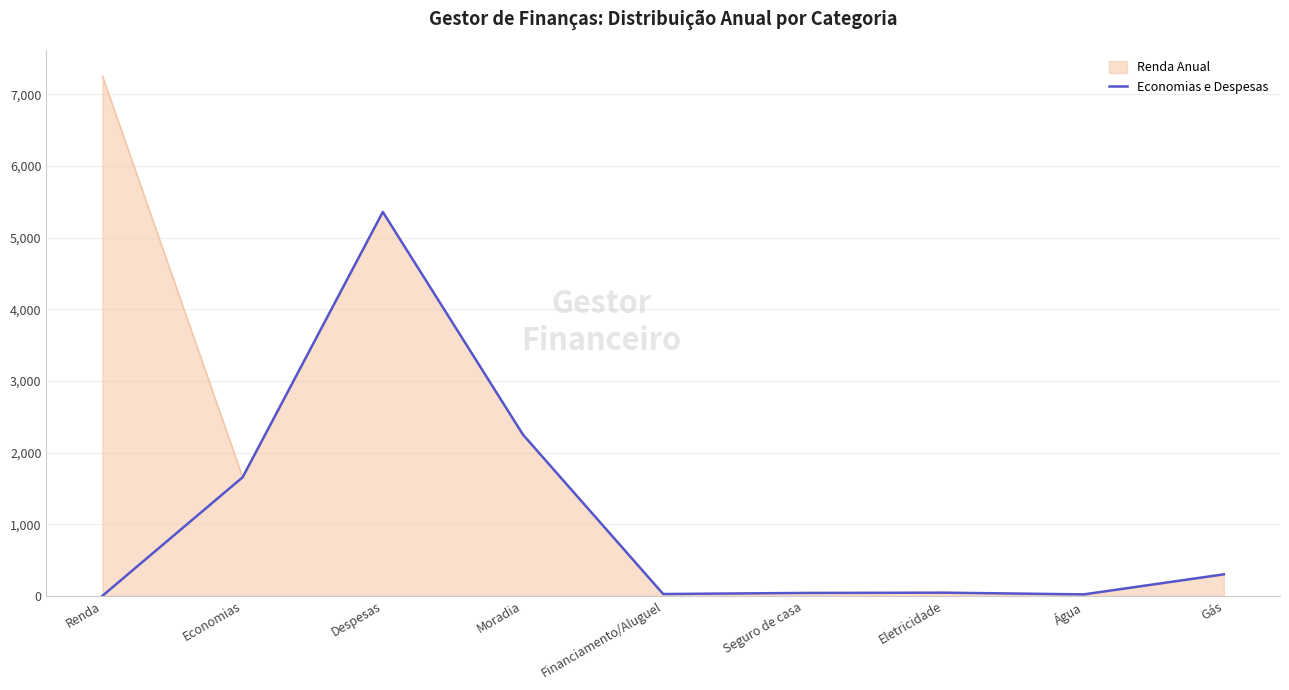

What is the difference between the maximum and minimum values?

5359